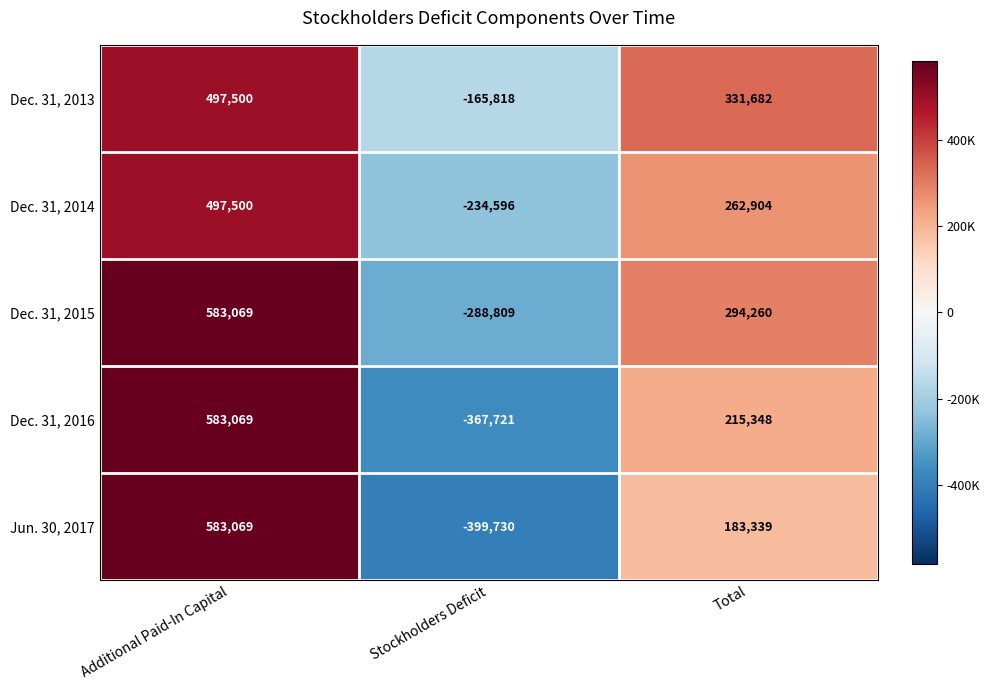

What is the difference between the maximum and minimum values in the Jun. 30, 2017 series?

982799